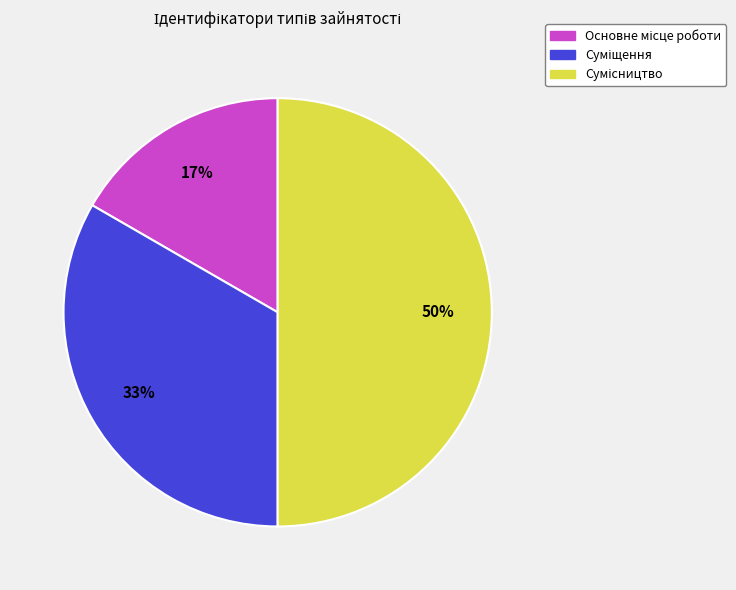

To the nearest percent, what is the average slice percentage?

33%